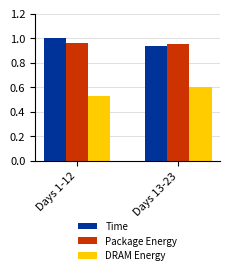

How many values in the Time series are below 1?

1